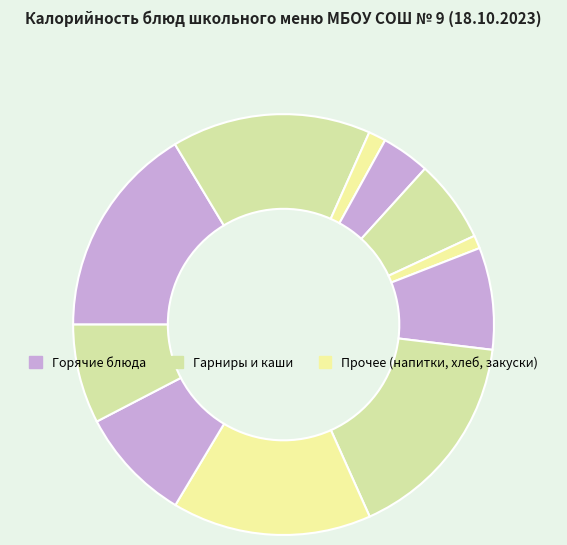

How many segments does this pie chart have?

11